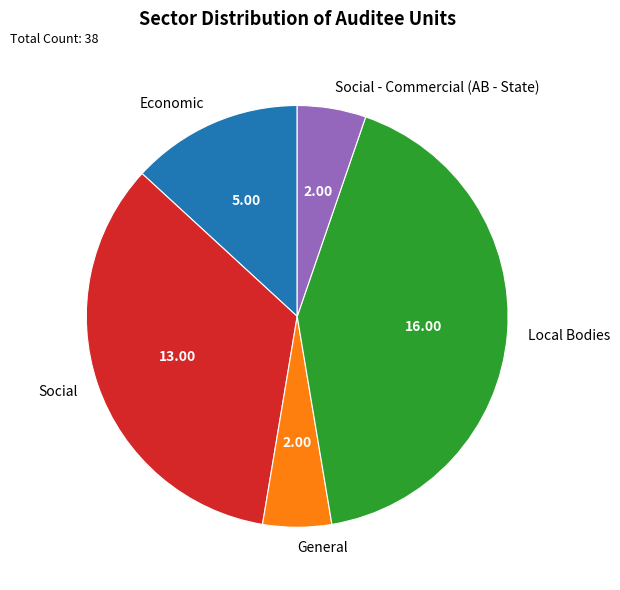

Which category has the biggest portion of the pie?

Local Bodies